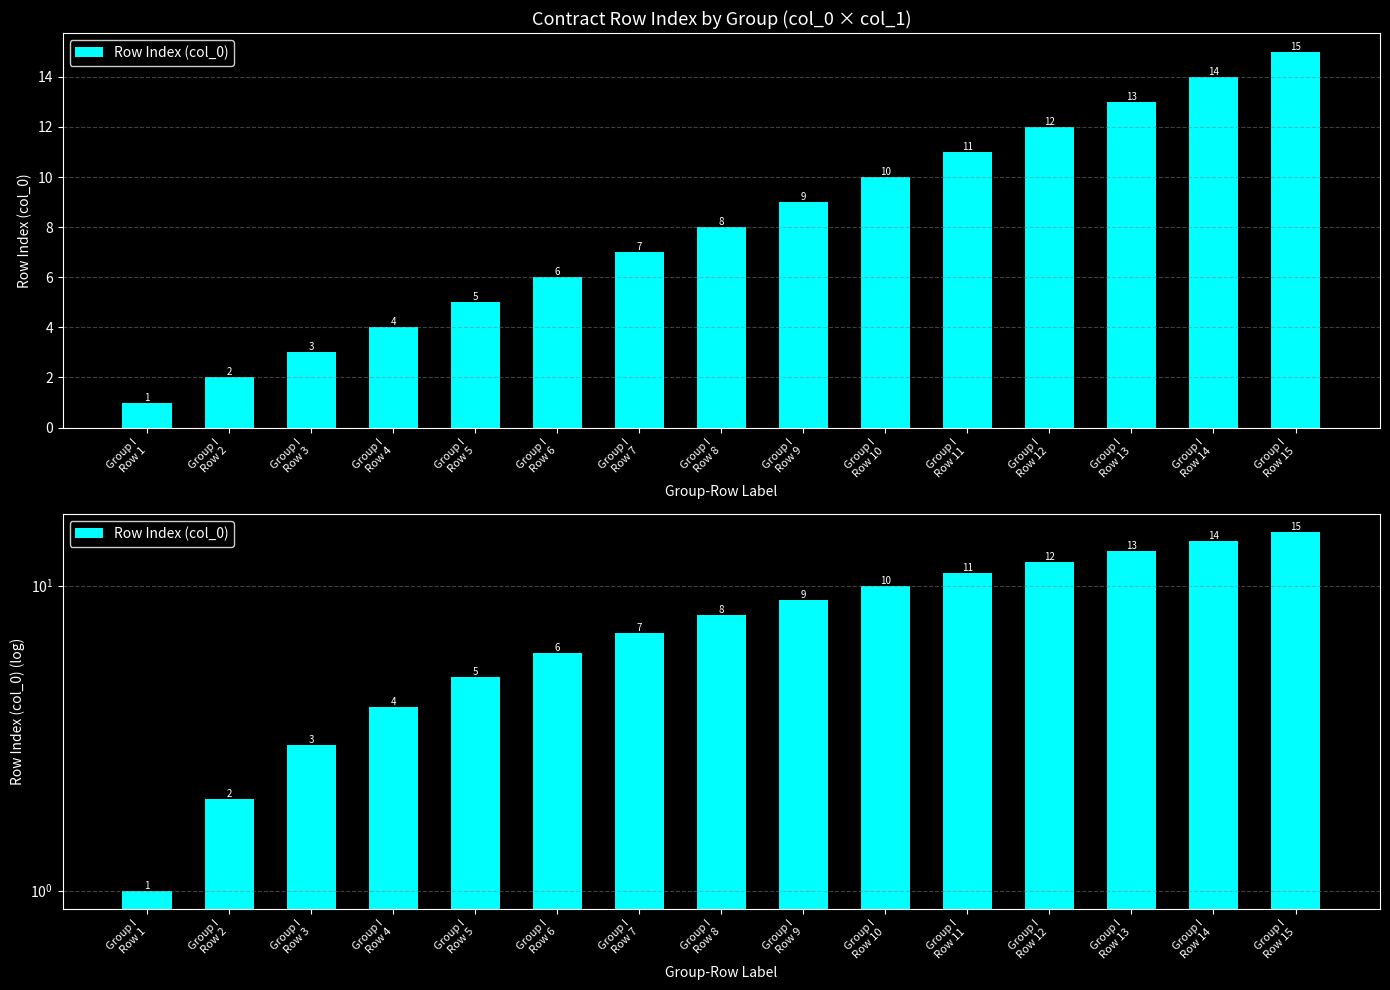

Reading left to right, extract all data points from this chart.

1	2	3	4	5	6	7	8	9	10	11	12	13	14	15